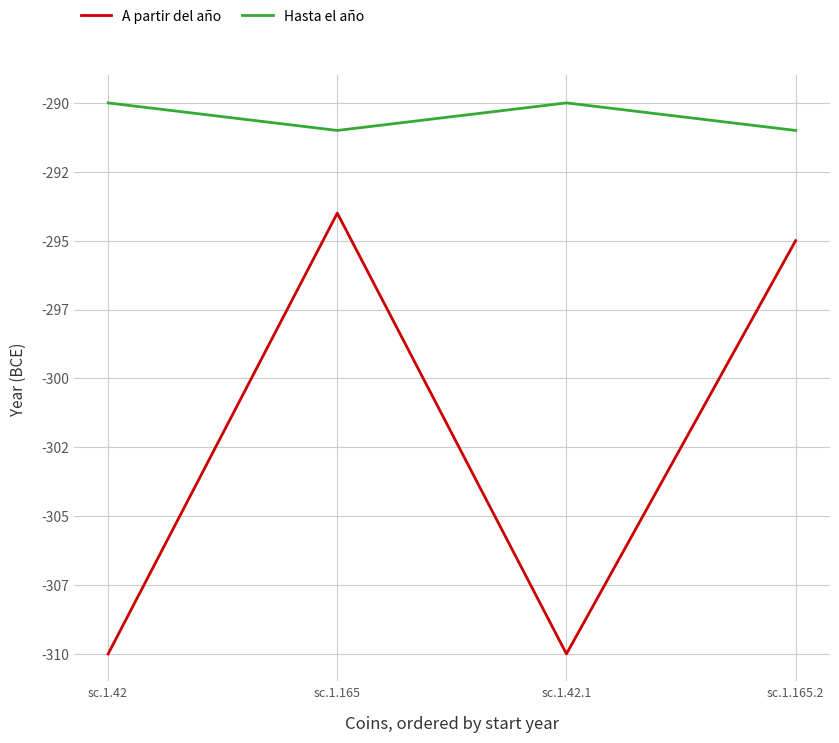

What are all the series names shown in the legend?

A partir del año, Hasta el año